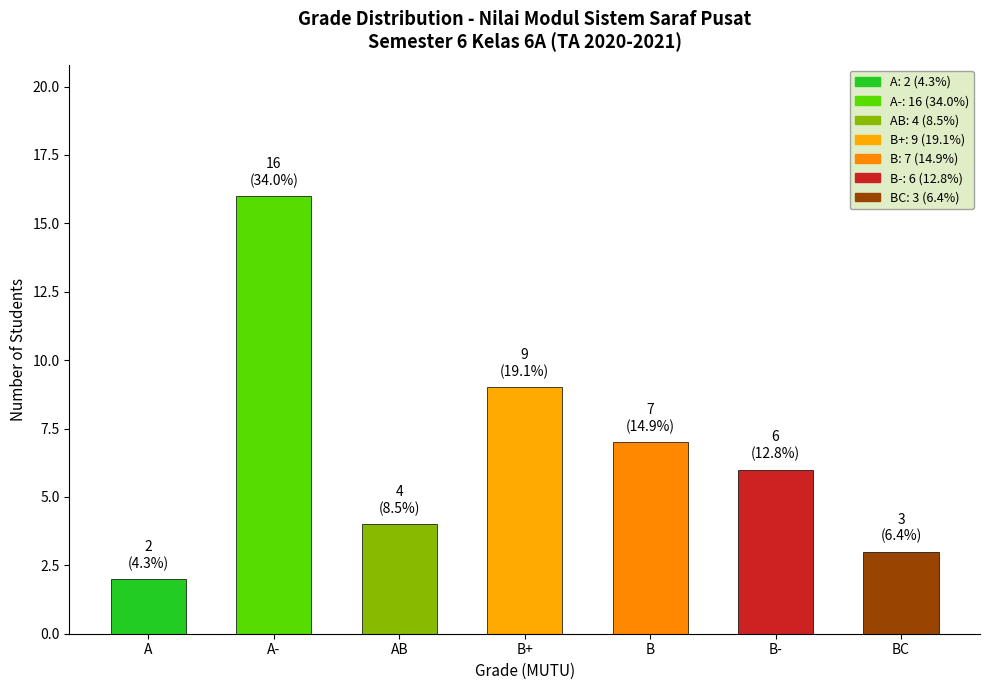

True or false: the data shows 12 at B+.

False